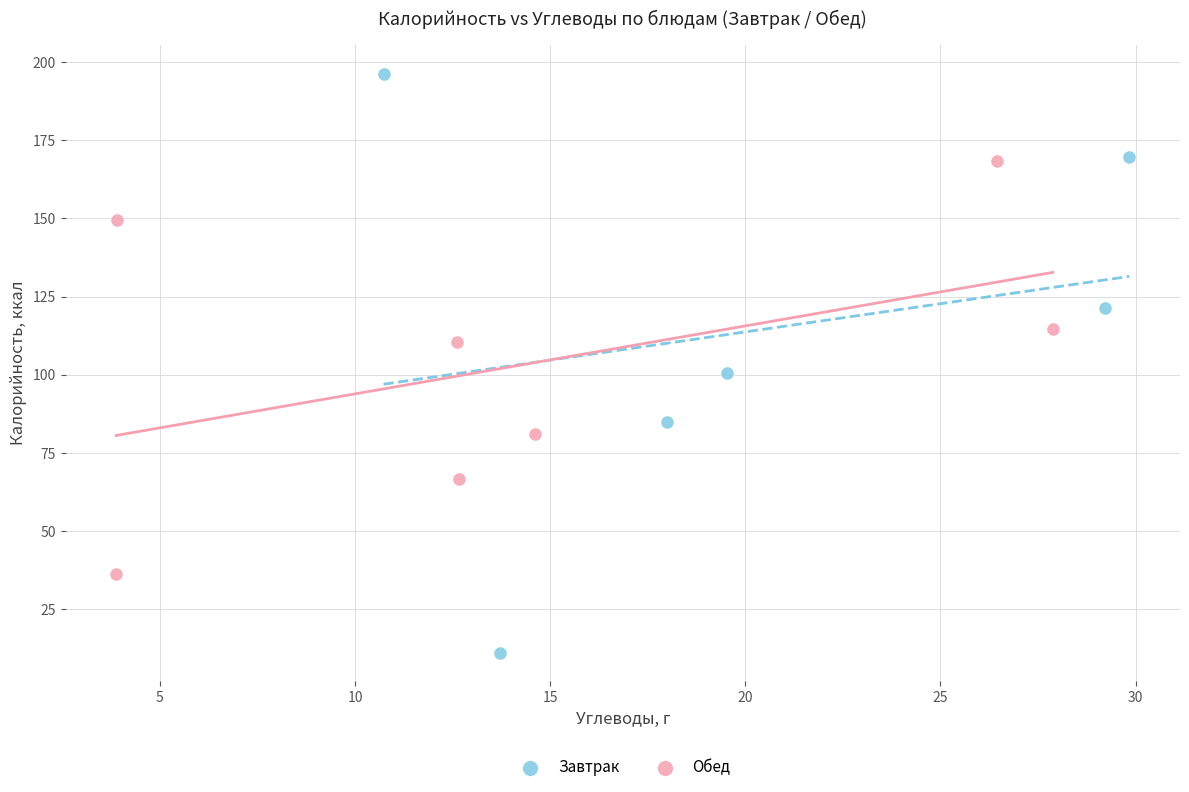

Which series contains the lowest Y value?

Завтрак